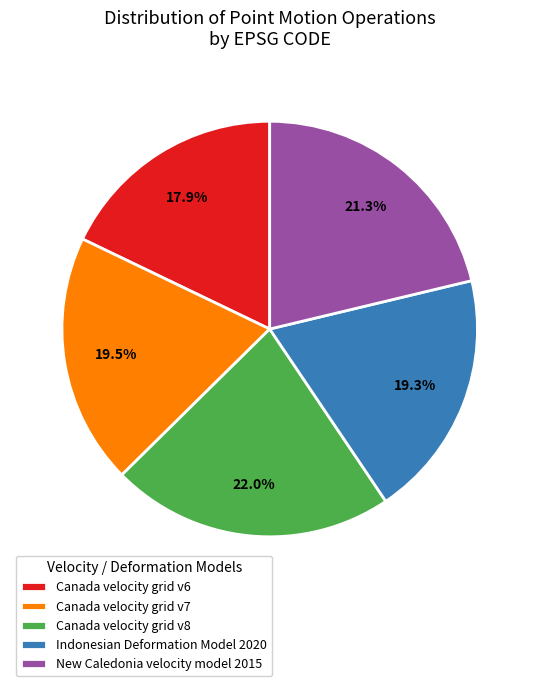

To the nearest percent, what portion does New Caledonia velocity model 2015 represent?

21%